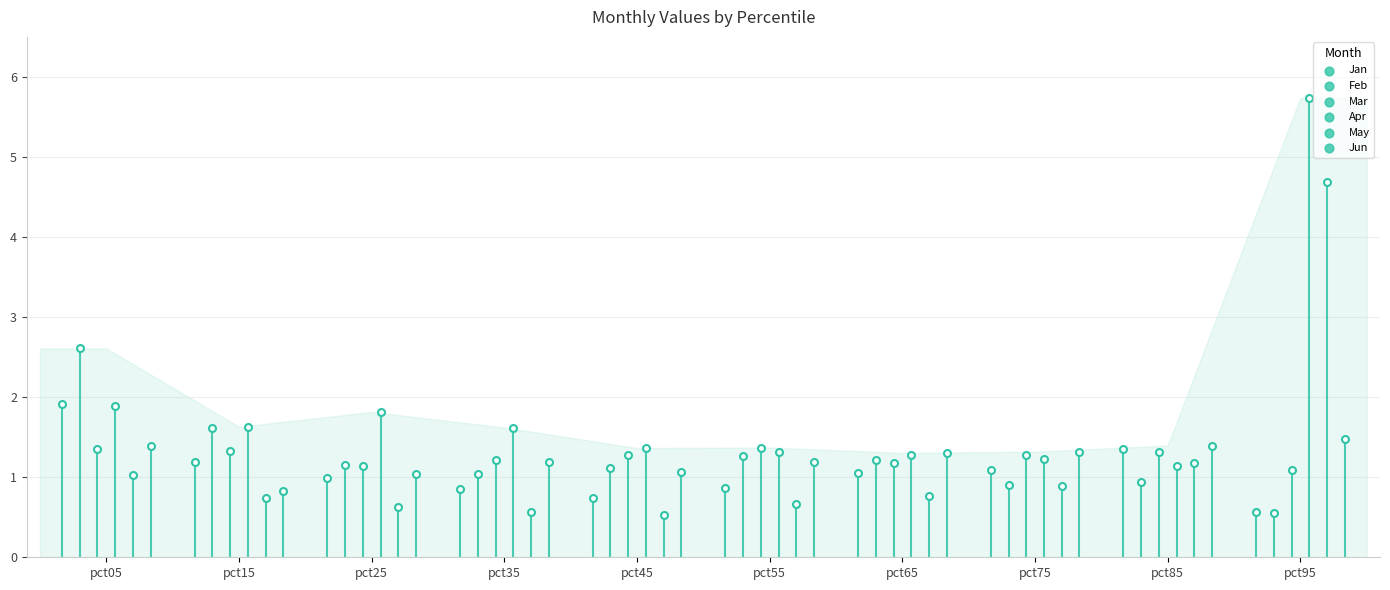

Which series contains the highest Y value?

Apr